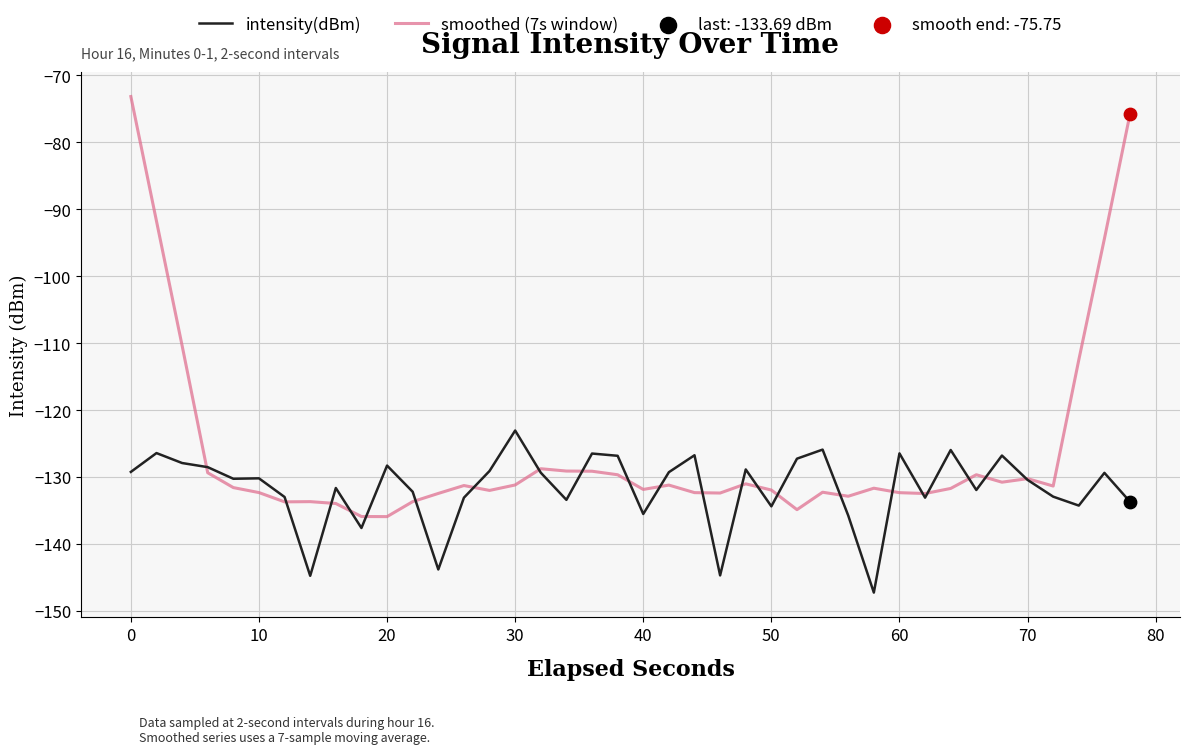

Which series has the widest spread of values?

smoothed (7s window)